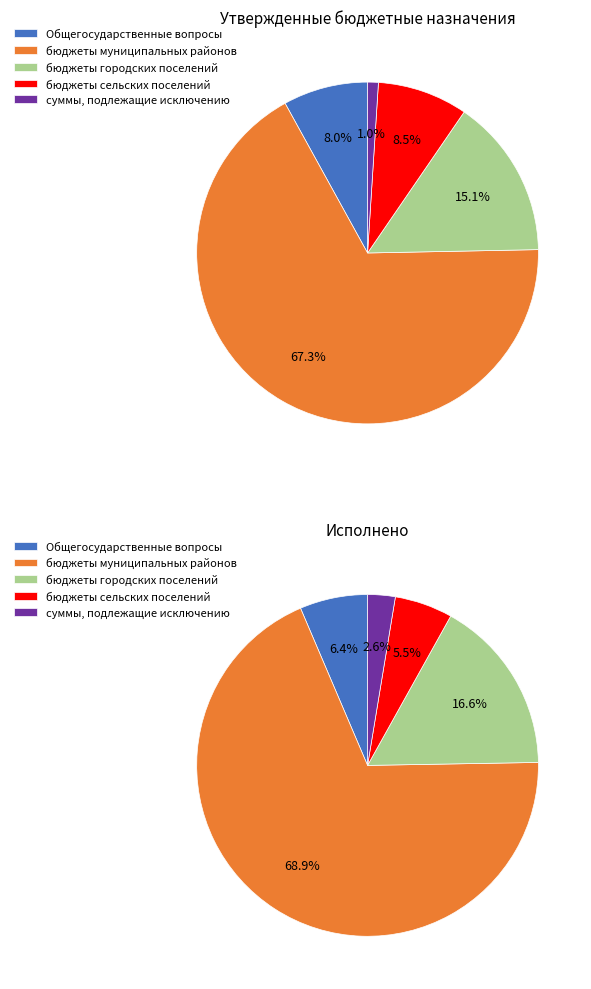

What percentage do бюджеты сельских поселений and Общегосударственные вопросы together represent?

16.6%